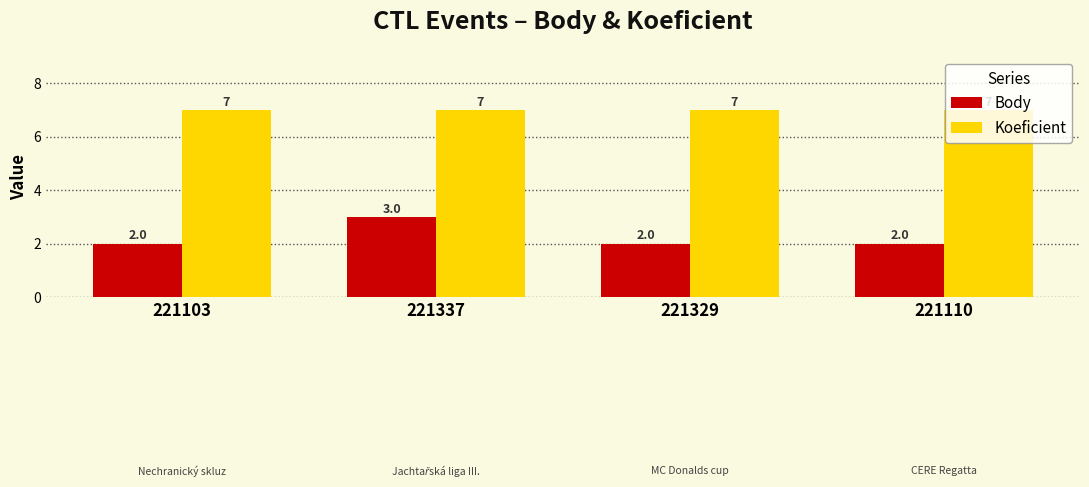

Which series has the largest total across all categories?

Koeficient